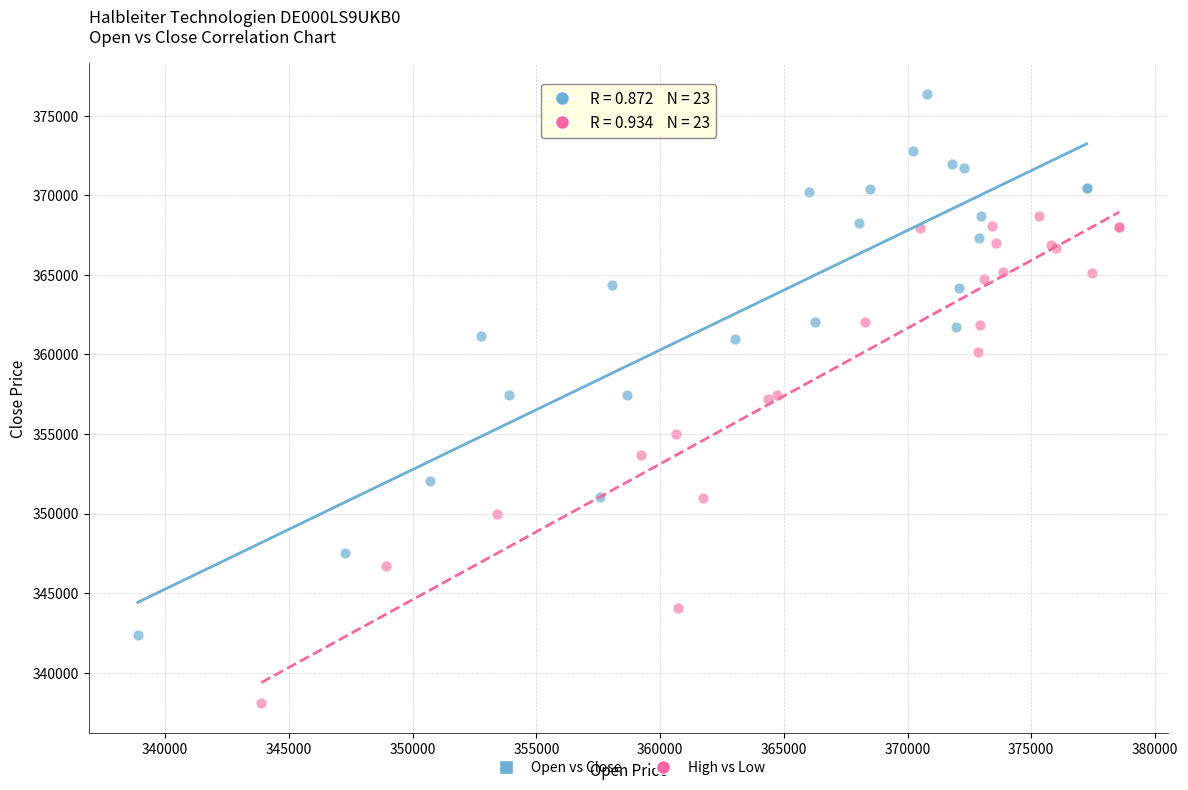

Which series contains the lowest Y value?

High vs Low